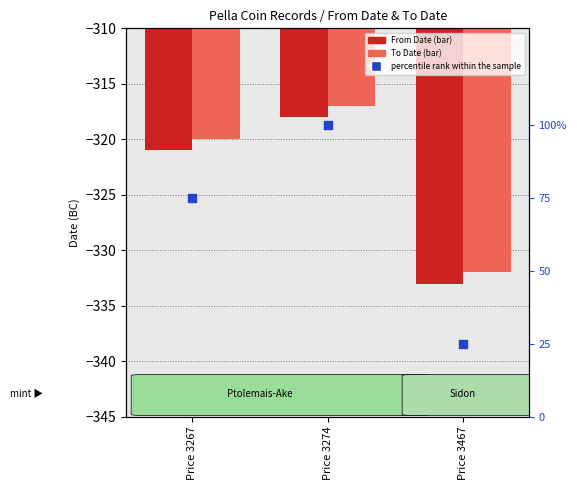

What are all the series names shown in the legend?

From Date, To Date, percentile rank within the sample